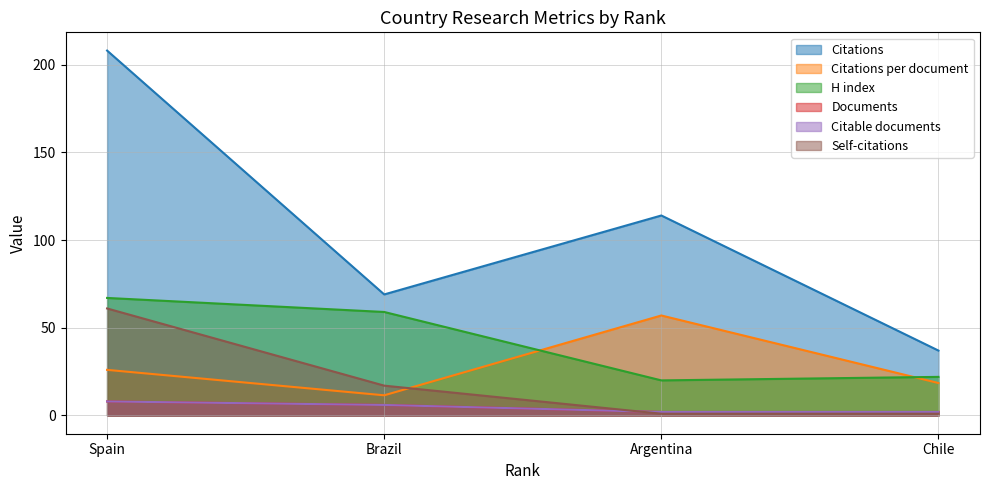

What is the value of the H index point at the 3rd from the left?

20.0